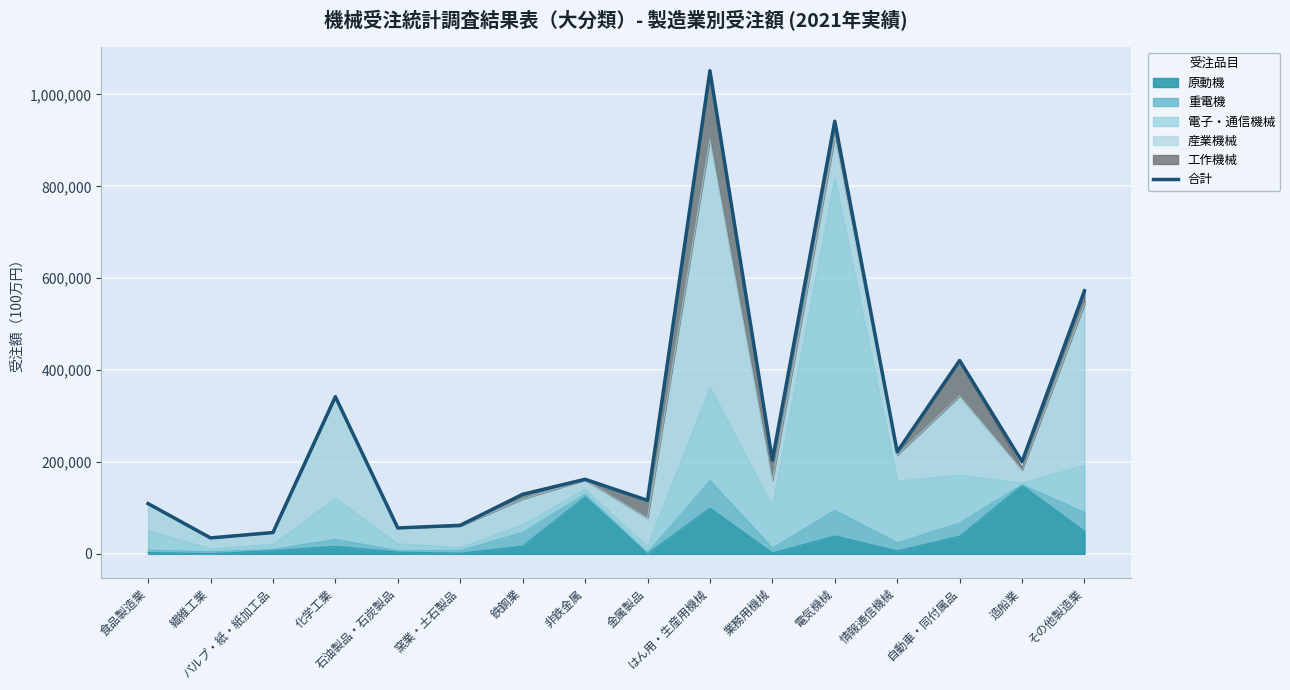

Rank the categories by value from highest to lowest.

はん用・生産用機械, 電気機械, その他製造業, 自動車・同付属品, 化学工業, 情報通信機械, 業務用機械, 造船業, 非鉄金属, 鉄鋼業, 金属製品, 食品製造業, 窯業・土石製品, 石油製品・石炭製品, パルプ・紙・紙加工品, 繊維工業